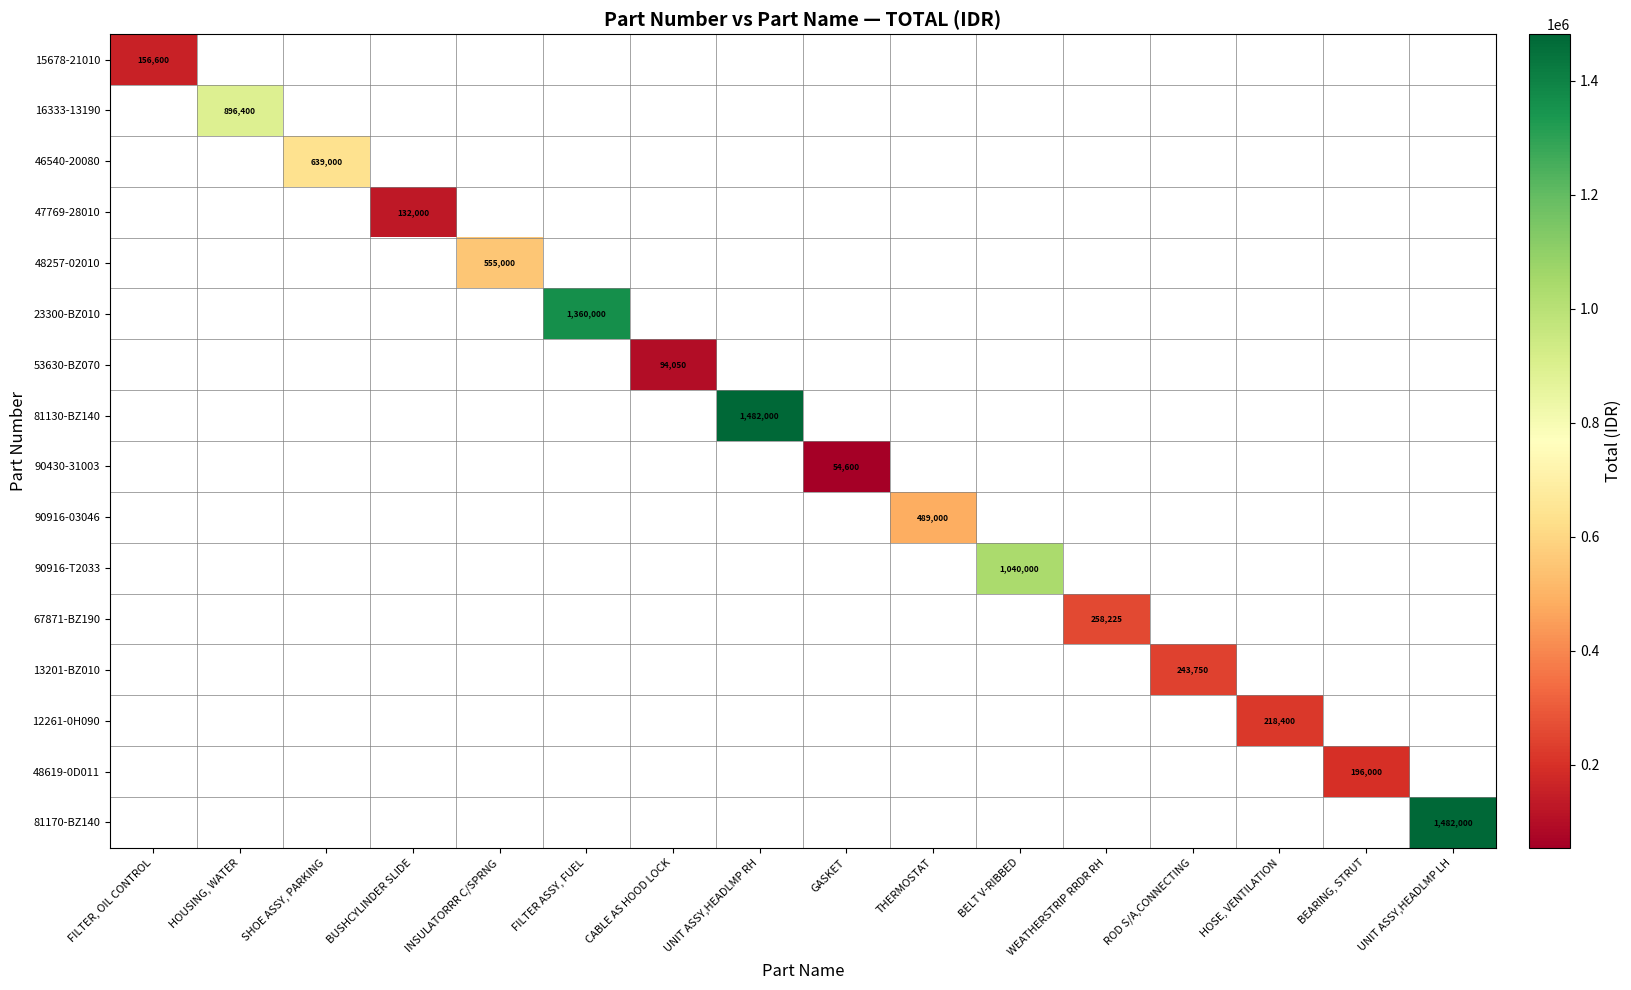

At which label does 16333-13190 reach its minimum?

FILTER, OIL CONTROL